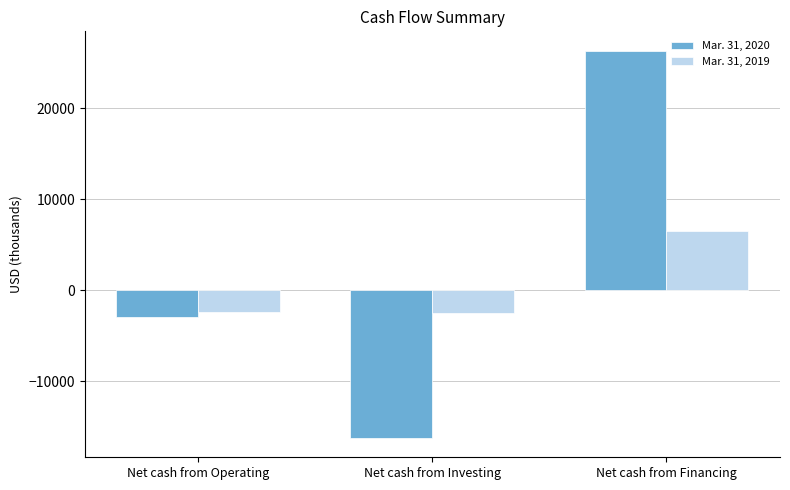

What is the value of the Mar. 31, 2019 bar at the 2nd from the left?

-2505